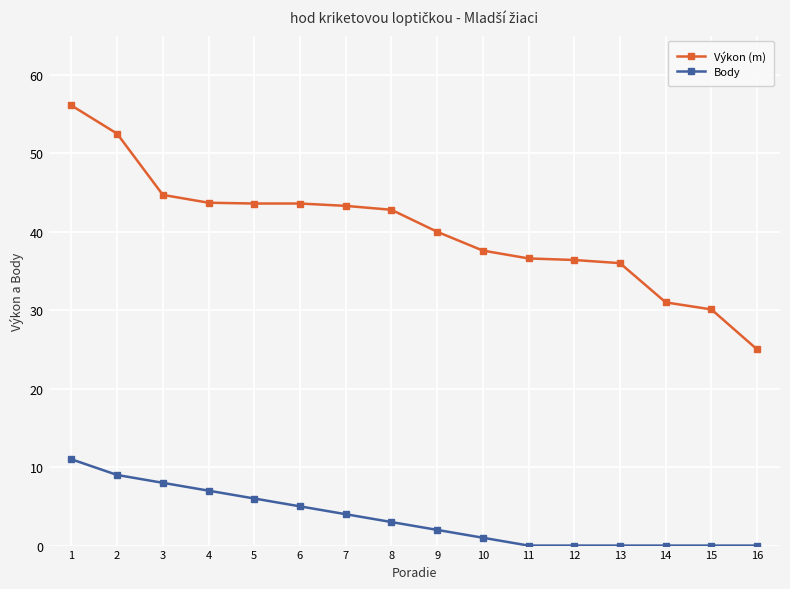

What is the total value across all series at 3?

52.7